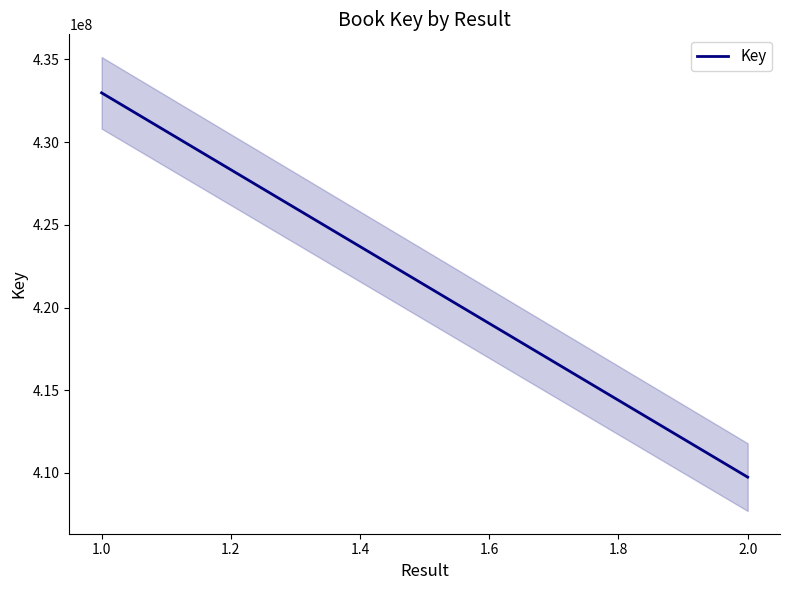

Which has a higher value, 2.0 or 1.0?

1.0